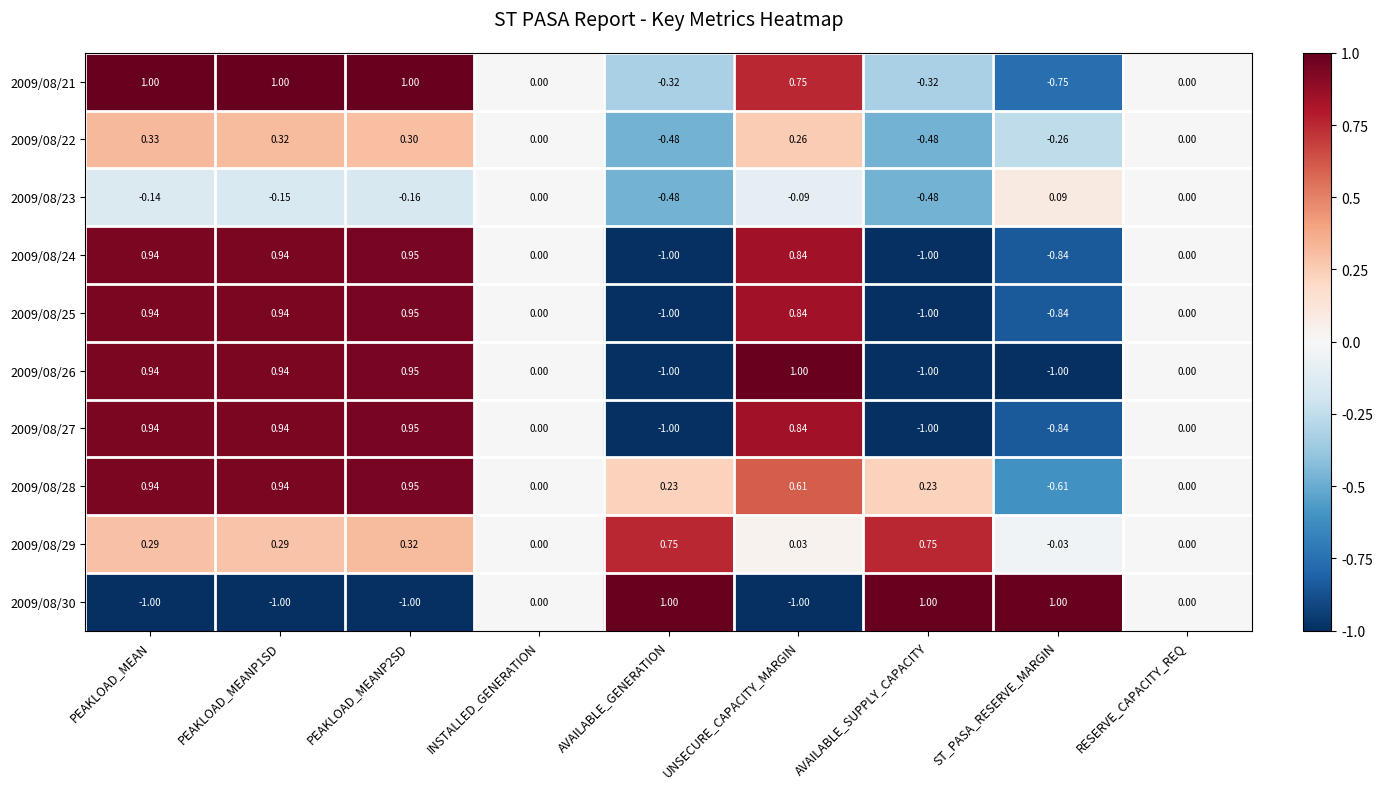

What is the greatest value displayed?

1.0